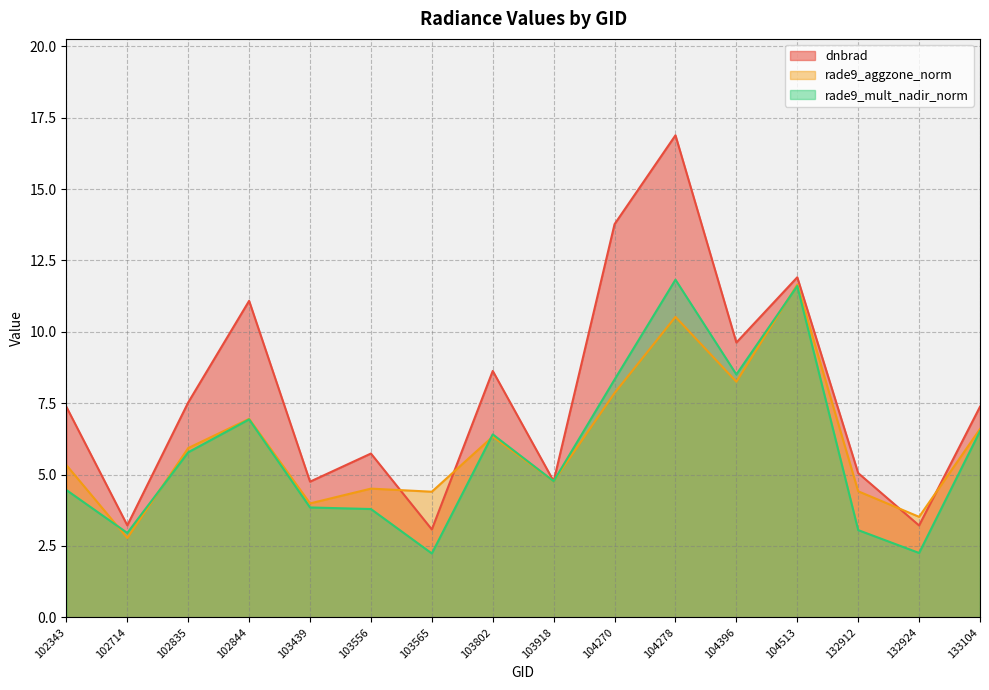

Which category has the highest value across all series?

104278